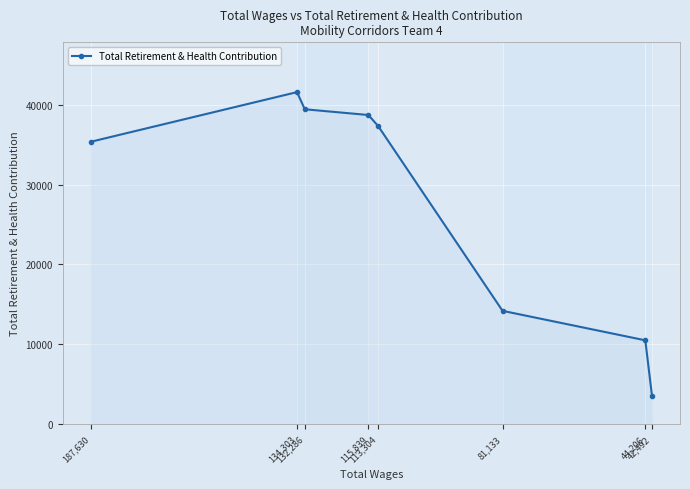

How many lines are shown in the chart?

1